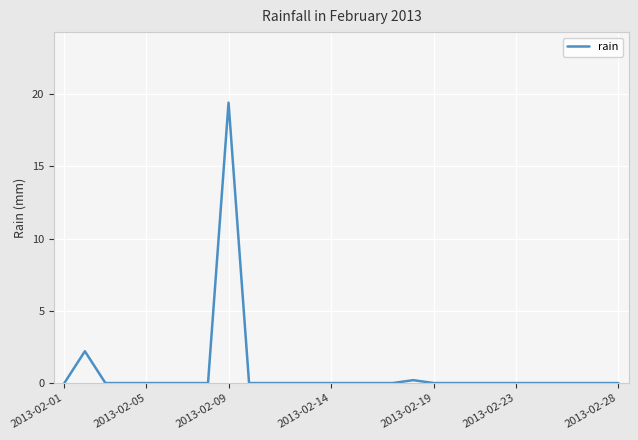

What is the difference between the maximum and minimum values?

19.4